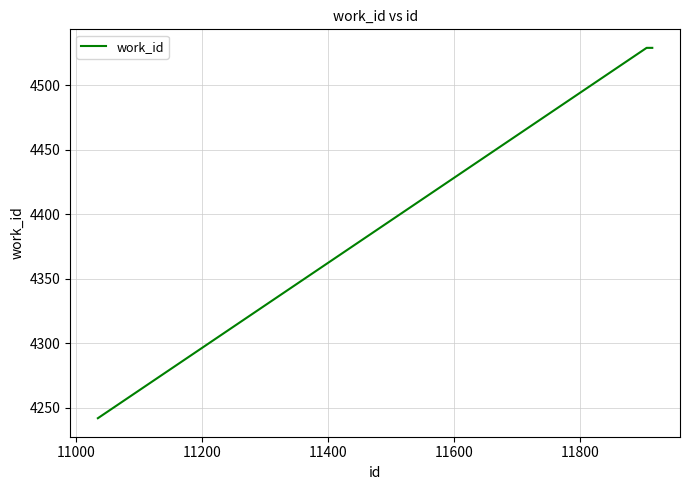

What is the difference between the maximum and minimum values?

287